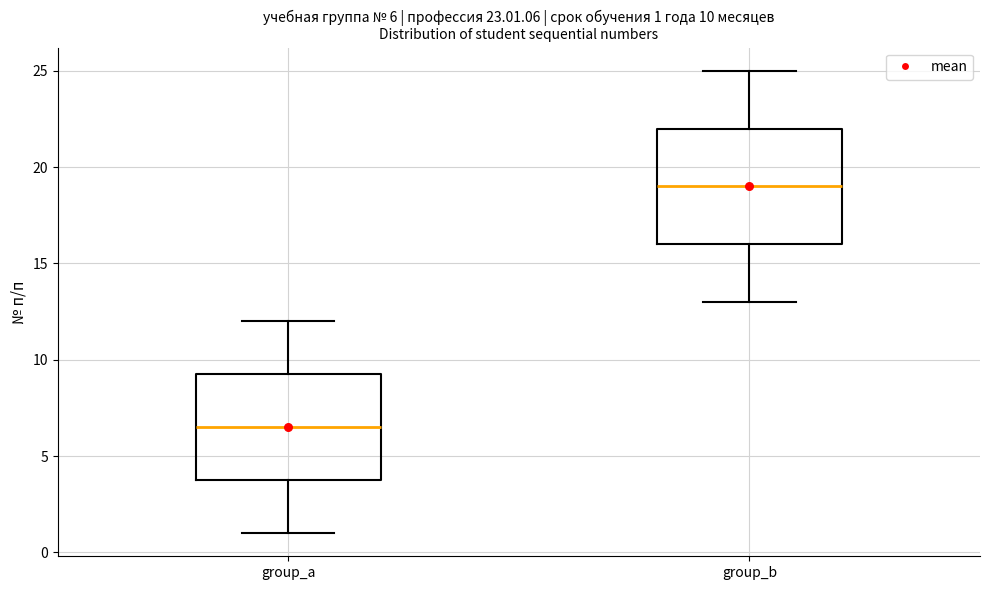

Which box has the highest median line?

group_b